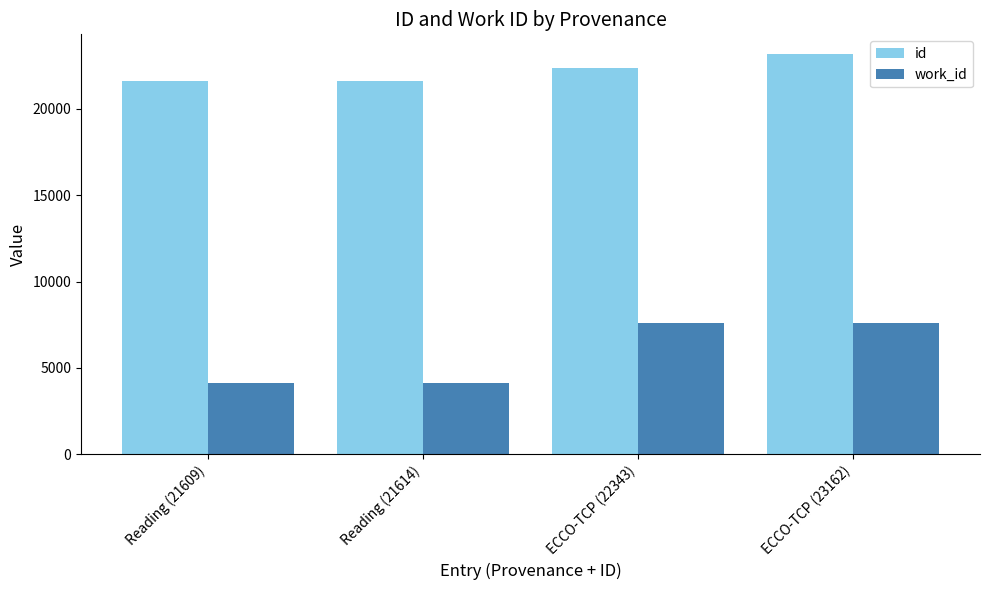

Which series has the largest total across all categories?

id